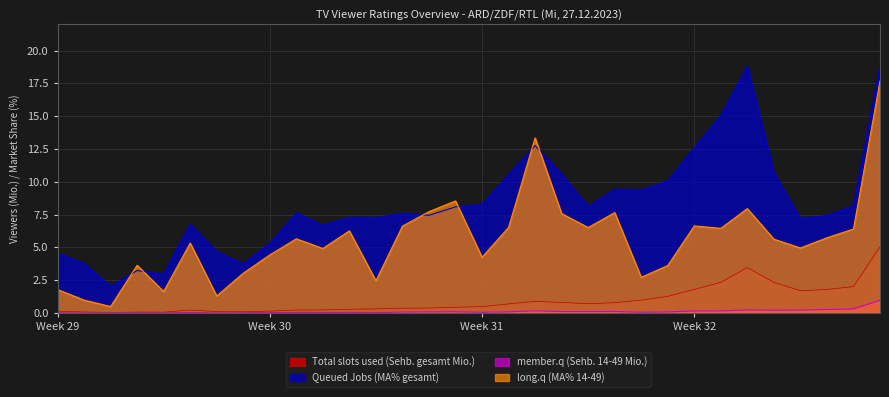

Rank the series by their maximum value, from highest to lowest.

Queued Jobs (MA% gesamt), long.q (MA% 14-49), Total slots used (Sehb. gesamt Mio.), member.q (Sehb. 14-49 Mio.)